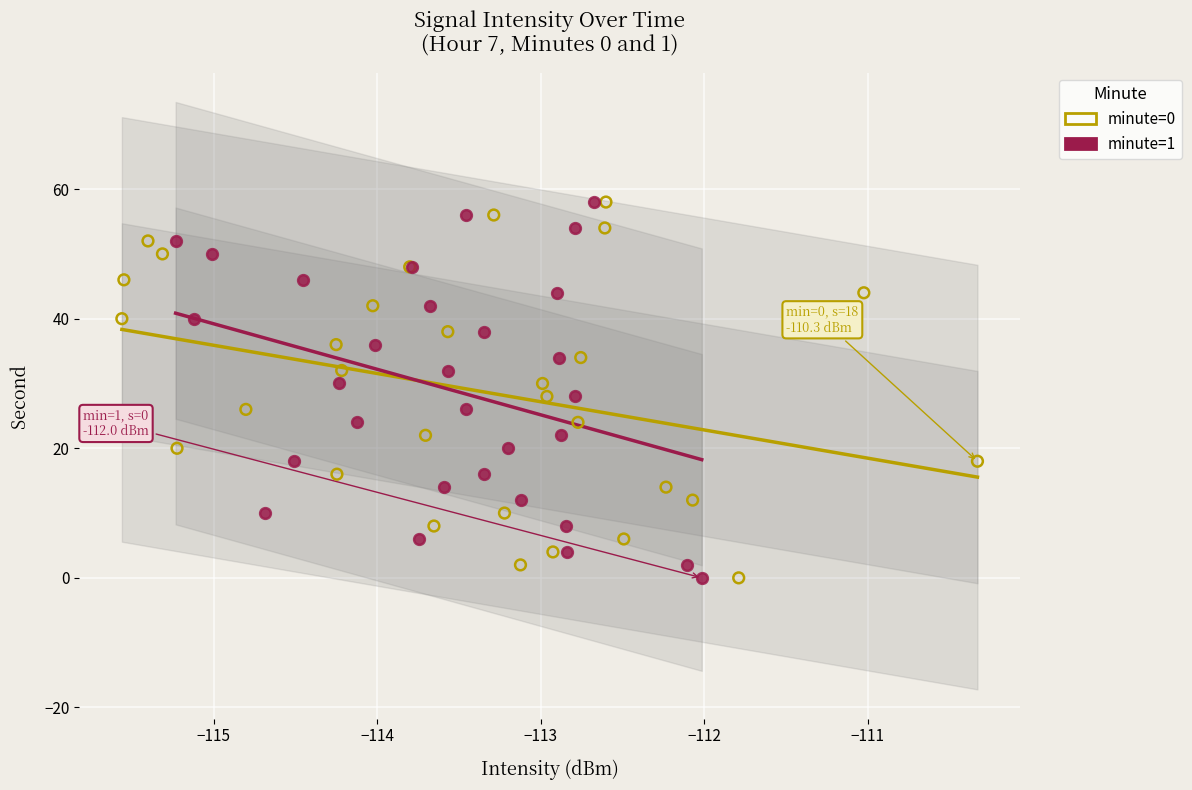

What are all the series names shown in the legend?

minute=0, minute=1